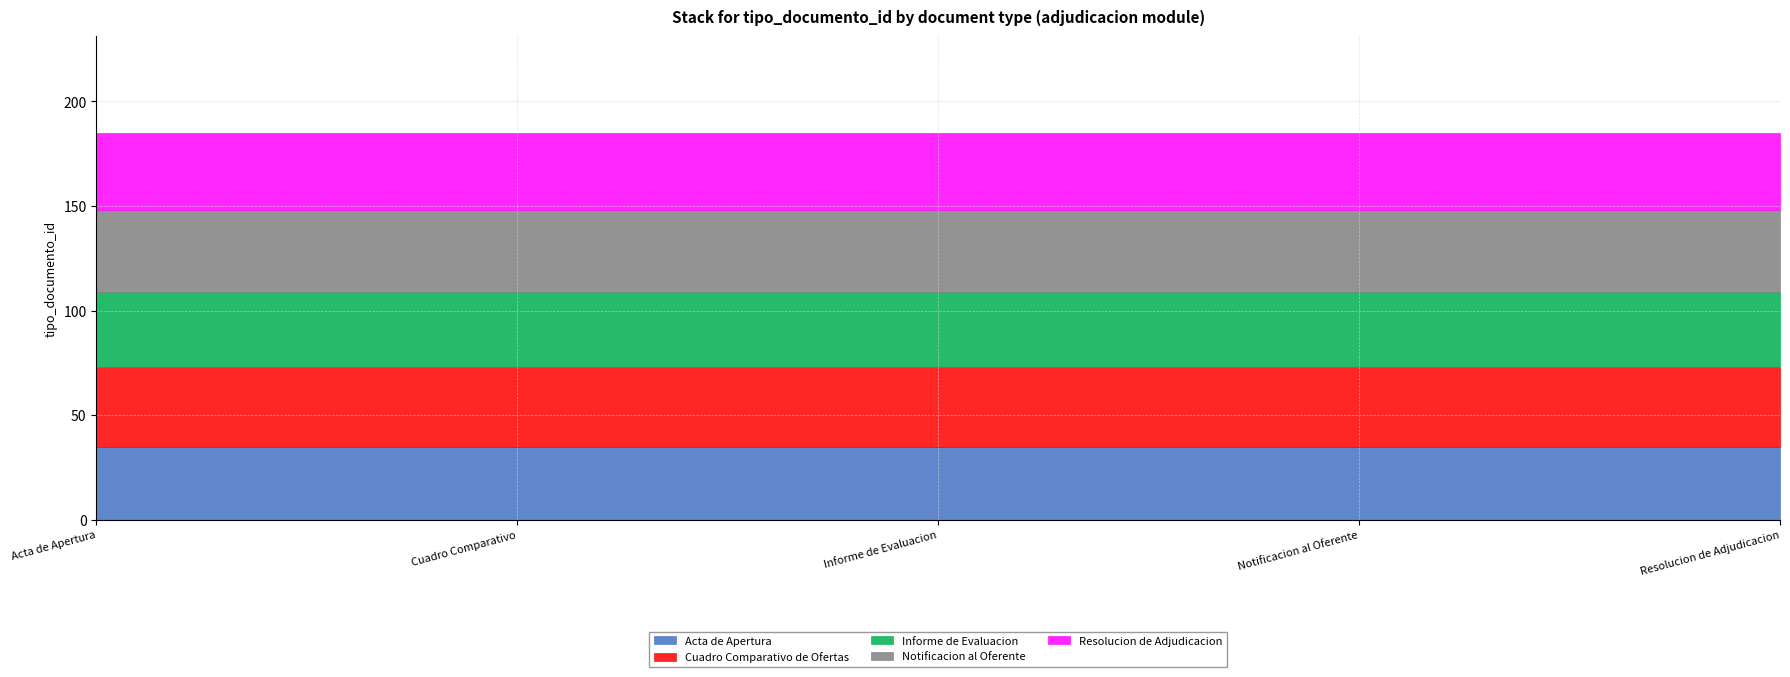

Reading left to right, transcribe all the data shown in this chart.

Acta de Apertura: 35	35	35	35	35
Cuadro Comparativo de Ofertas: 38	38	38	38	38
Informe de Evaluacion: 36	36	36	36	36
Notificacion al Oferente: 39	39	39	39	39
Resolucion de Adjudicacion: 37	37	37	37	37